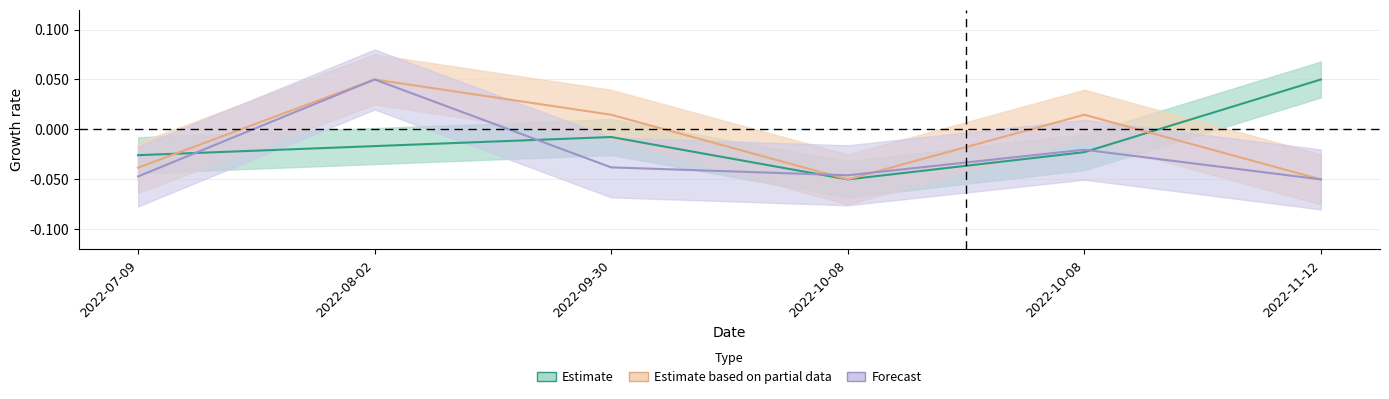

Which series has the largest total across all categories?

Koef.